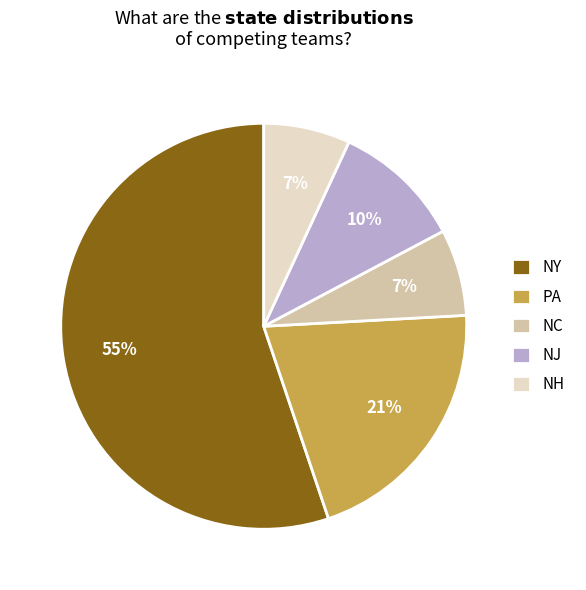

Which category has the biggest portion of the pie?

NY